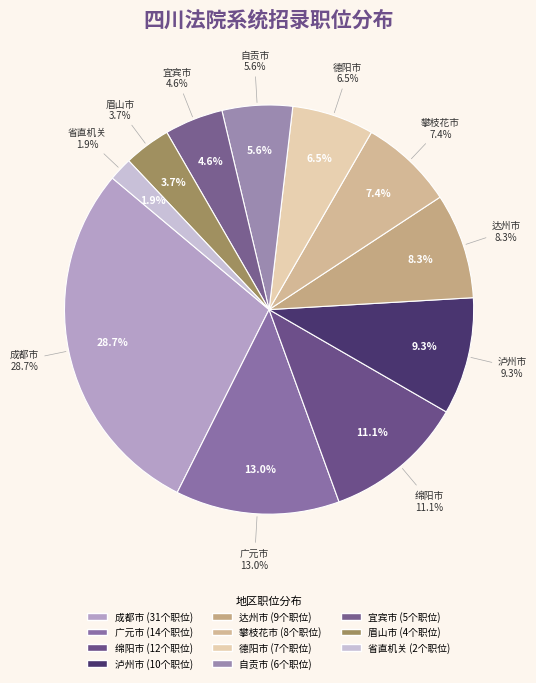

The 广元市 slice represents 1% of the pie. True or false?

False